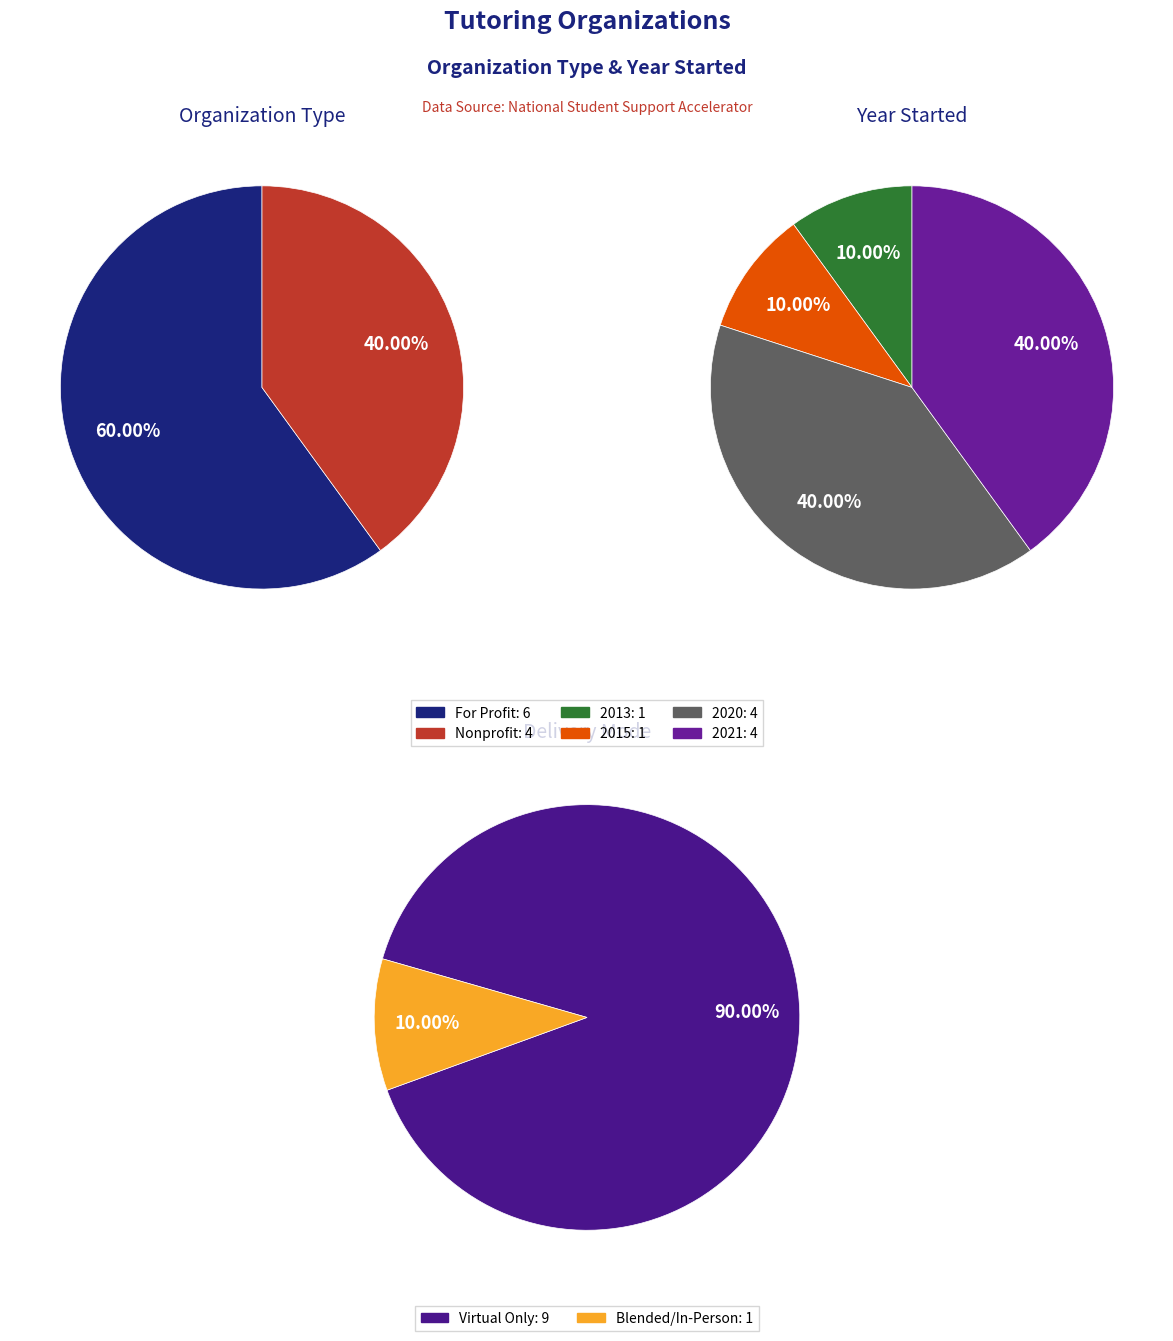

Is For Profit the majority of the pie?

Yes